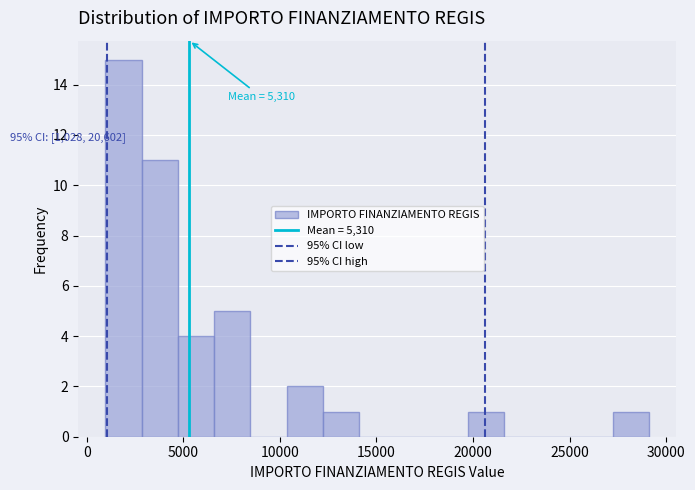

Read against the x-axis, roughly where is the centre of the tallest bar?

2000